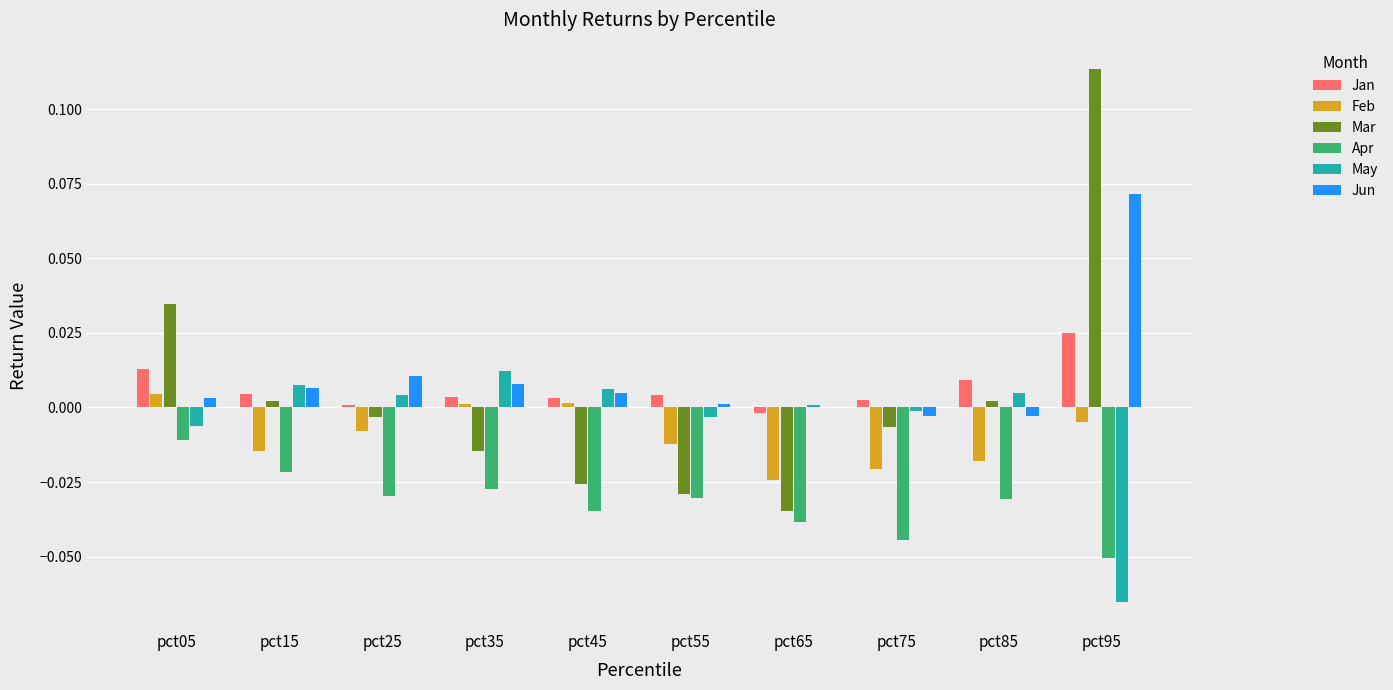

Where does the May series first go above 0?

pct15